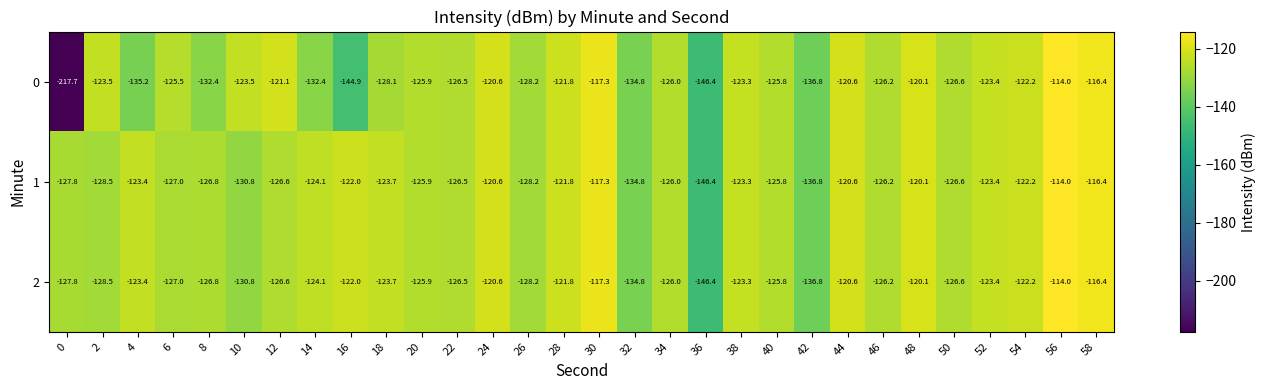

At which category is the sum across all series the highest?

56